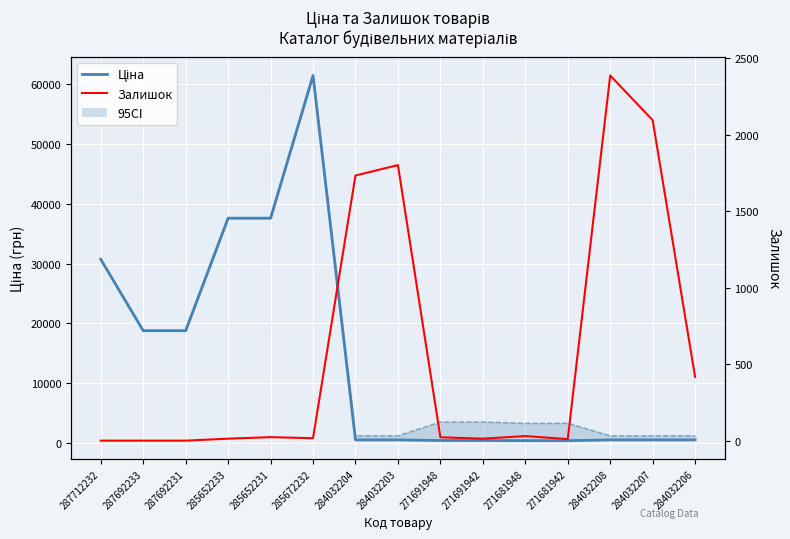

Is the value of Ціна at 285652233 greater than the value of Залишок at 271691948?

Yes